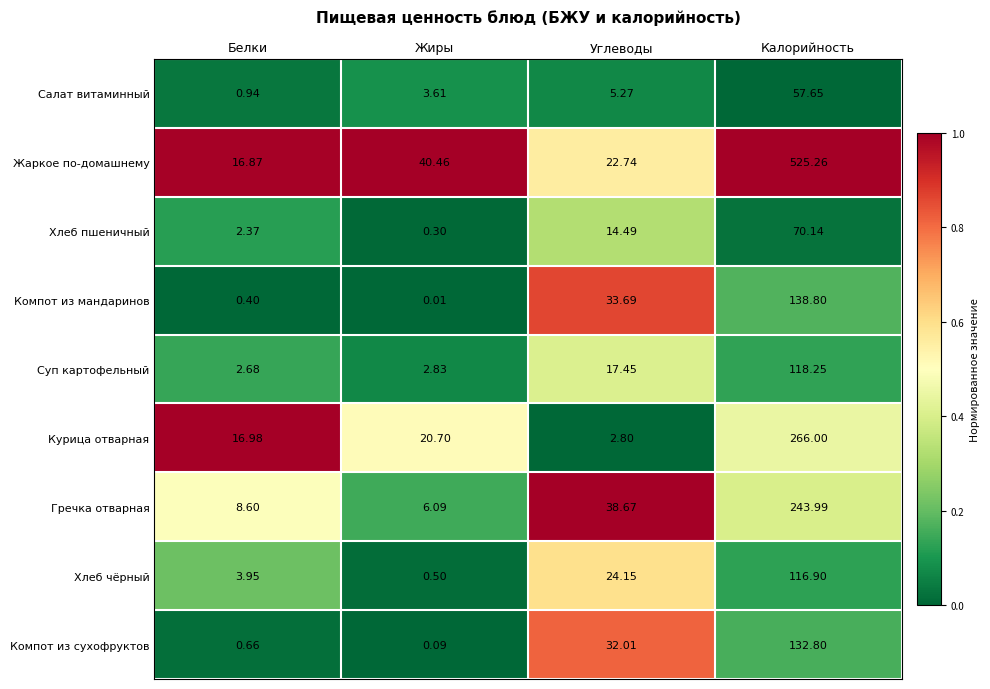

Rank the series at Белки from lowest to highest value.

Компот из мандаринов, Компот из сухофруктов, Салат витаминный, Хлеб пшеничный, Суп картофельный, Хлеб чёрный, Гречка отварная, Жаркое по-домашнему, Курица отварная